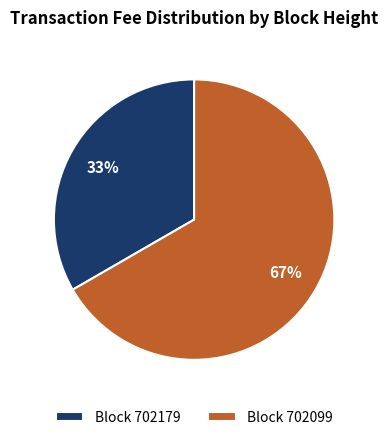

To the nearest percent, what portion does Block 702179 represent?

33%